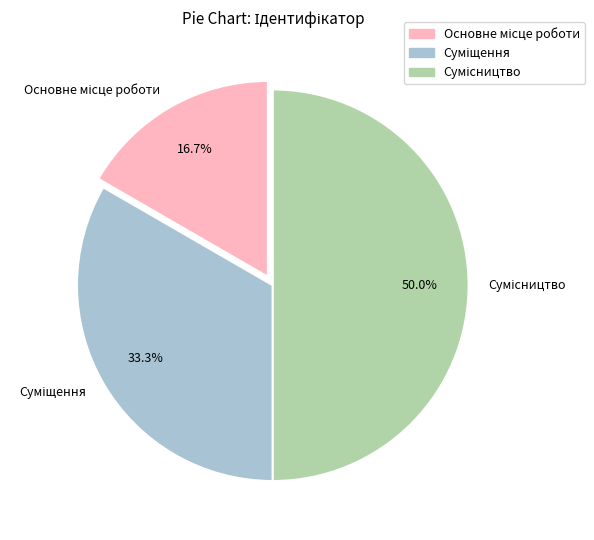

How many slices are in this pie chart?

3